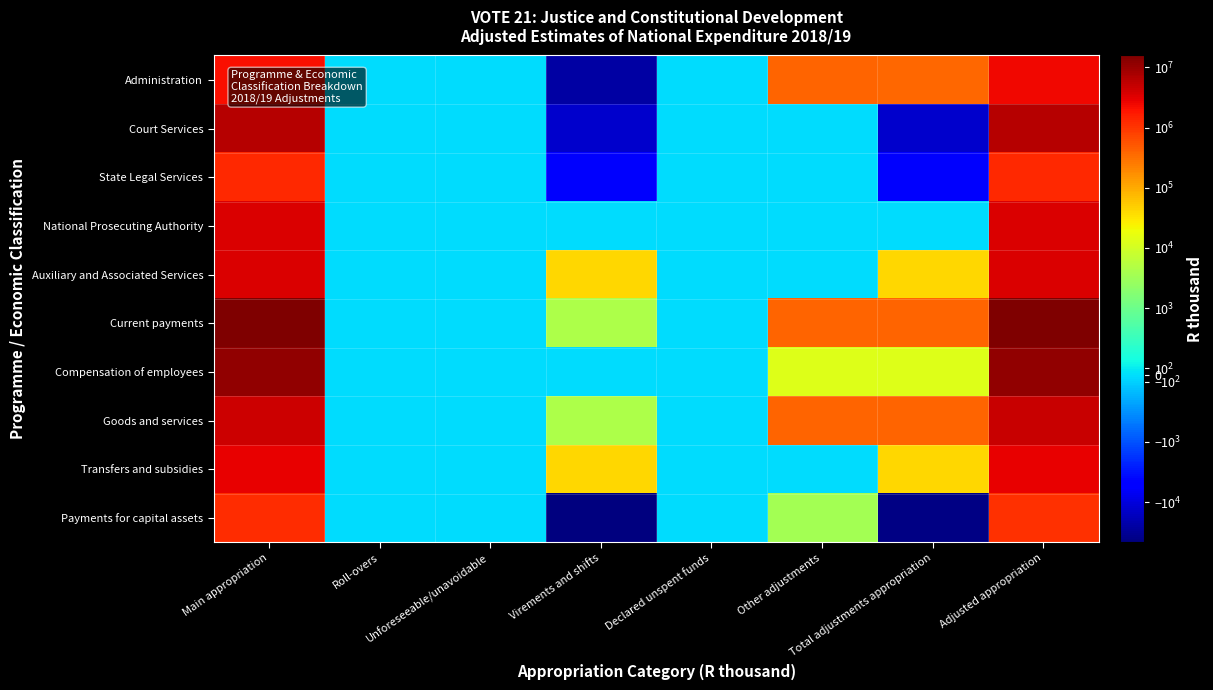

What is the minimum value shown in the chart?

-46550